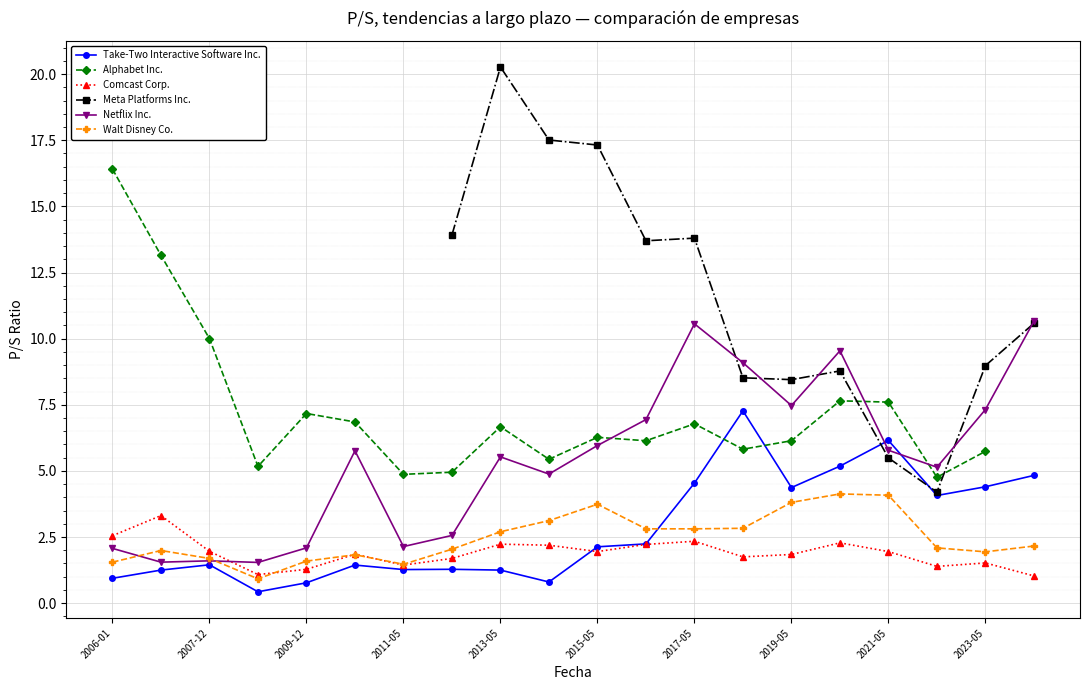

At which label does Walt Disney Co. reach its peak?

2020-05